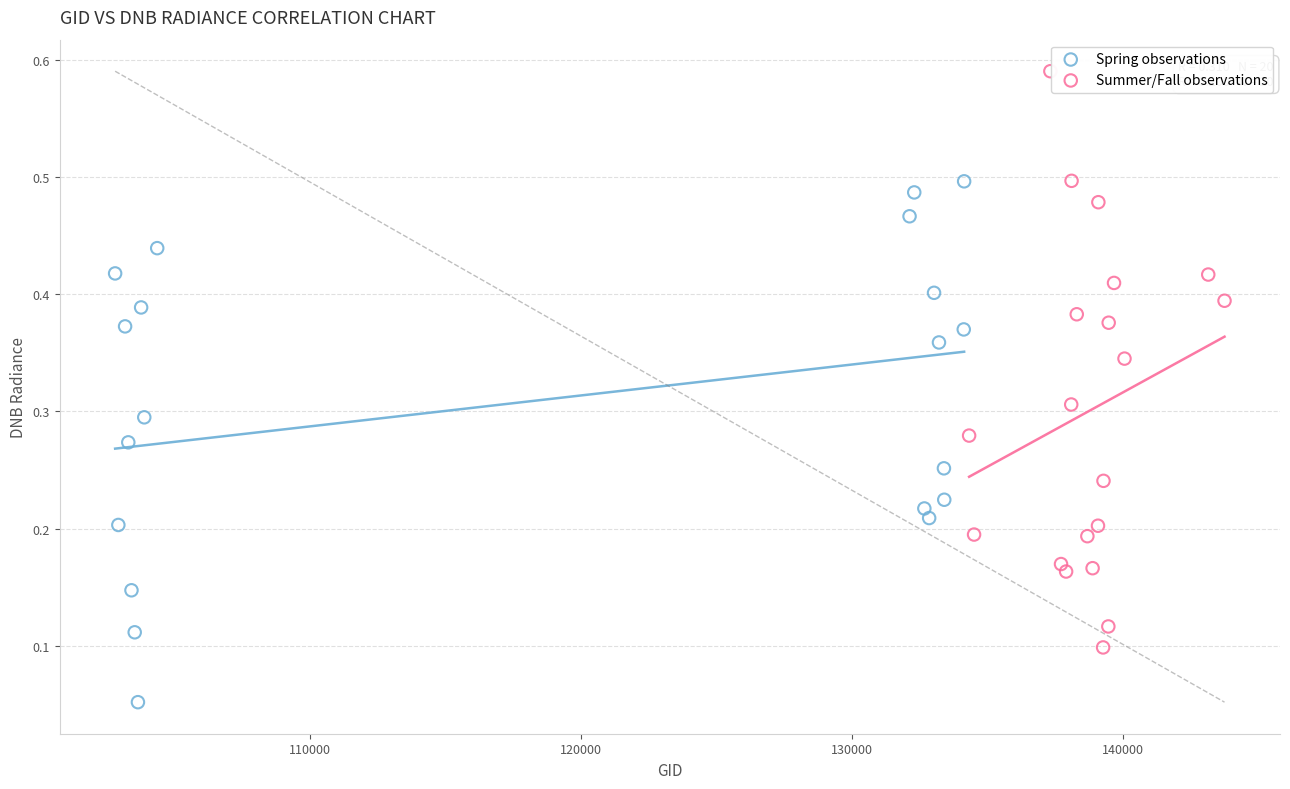

Which series has the largest Y range (max minus min)?

Summer/Fall observations